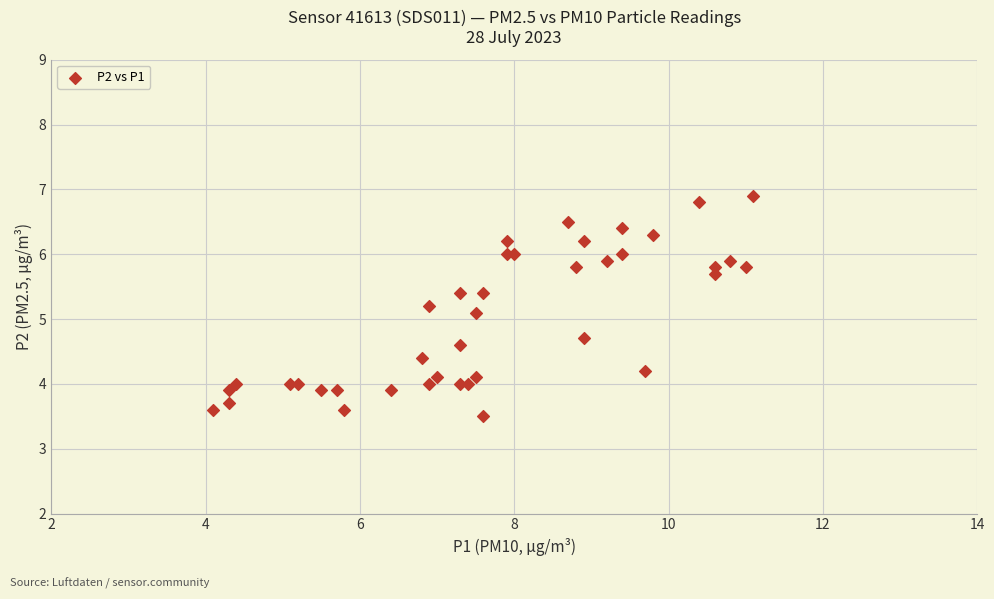

What Y value in the scatter plot is closest to 5?

5.1